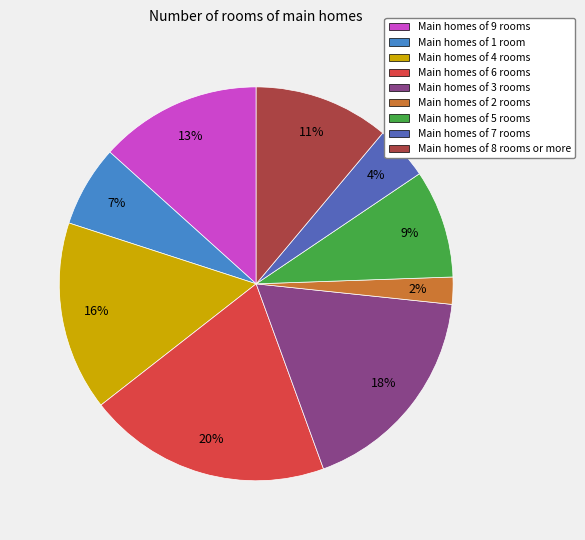

Does any single category account for the majority?

No